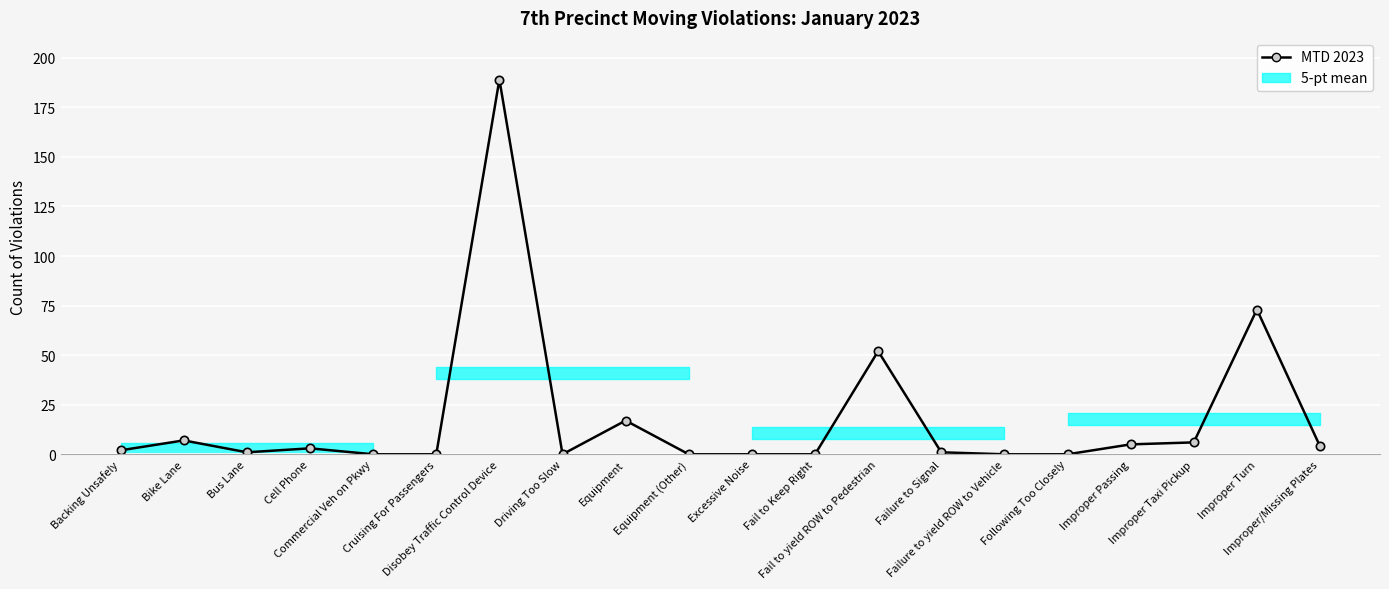

Rank the categories by value from highest to lowest.

Disobey Traffic Control Device, Improper Turn, Fail to yield ROW to Pedestrian, Equipment, Bike Lane, Improper Taxi Pickup, Improper Passing, Improper/Missing Plates, Cell Phone, Backing Unsafely, Bus Lane, Failure to Signal, Commercial Veh on Pkwy, Cruising For Passengers, Driving Too Slow, Equipment (Other), Excessive Noise, Fail to Keep Right, Failure to yield ROW to Vehicle, Following Too Closely